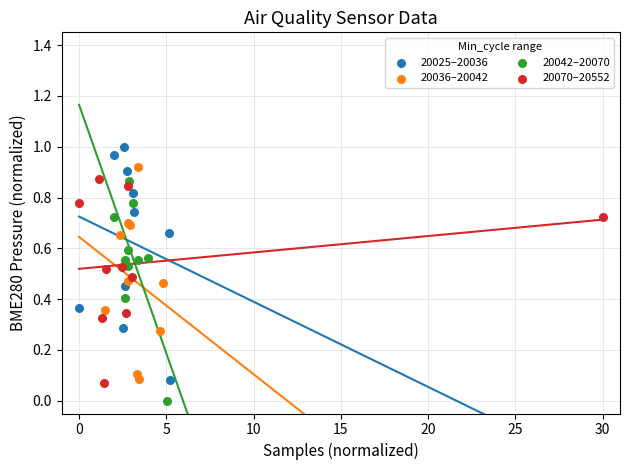

Which series reaches the minimum Y coordinate?

20042–20070